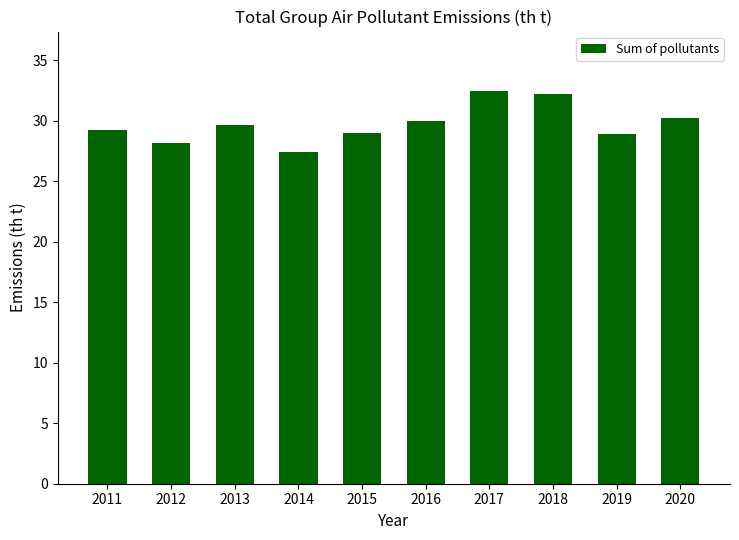

Which label corresponds to the smallest value in the chart?

2014